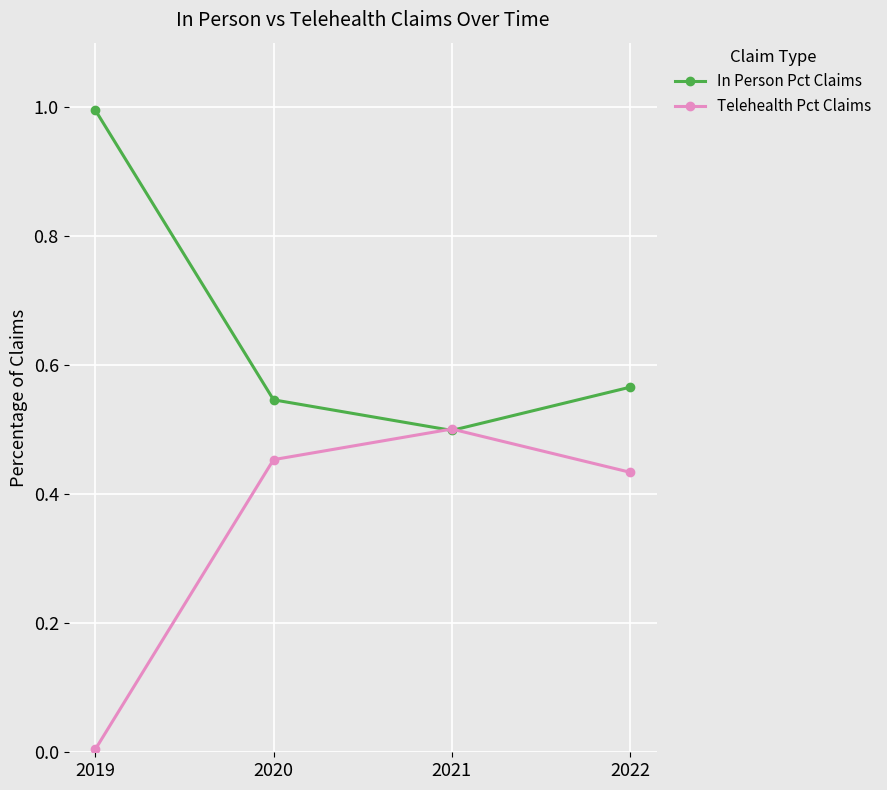

Which category has the highest value across all series?

2019